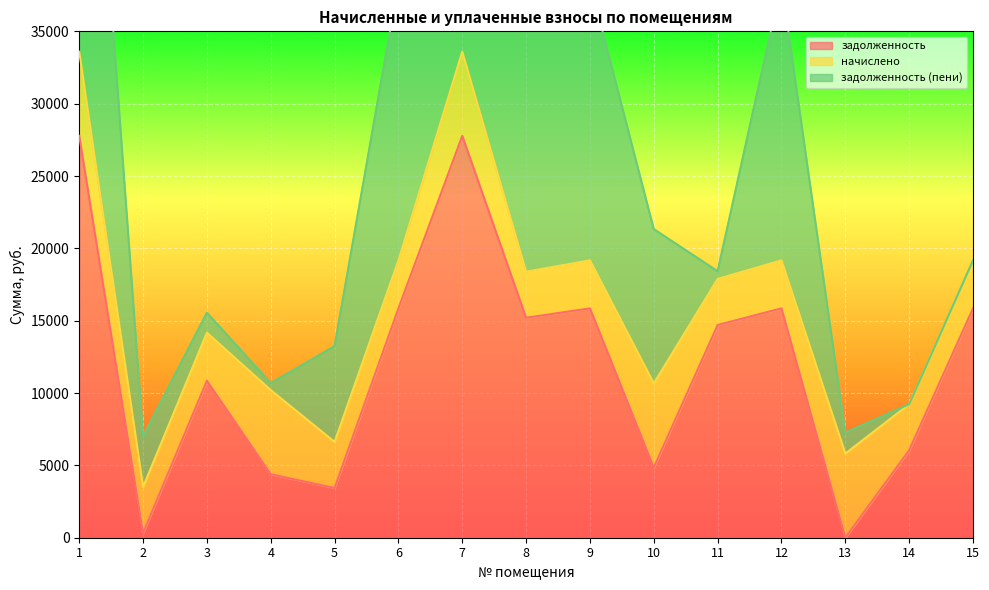

Which series has the largest total across all categories?

задолженность